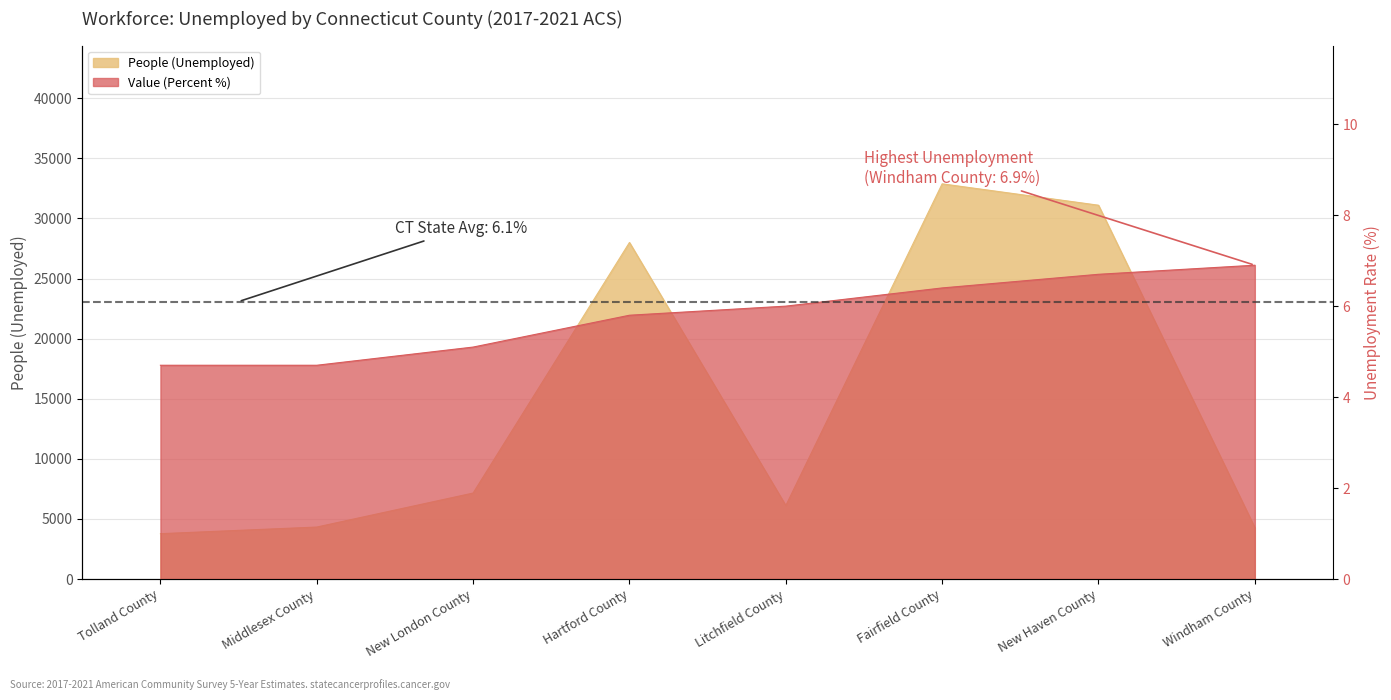

What is the difference between the maximum and minimum values in the People (Unemployed) series?

29111.0